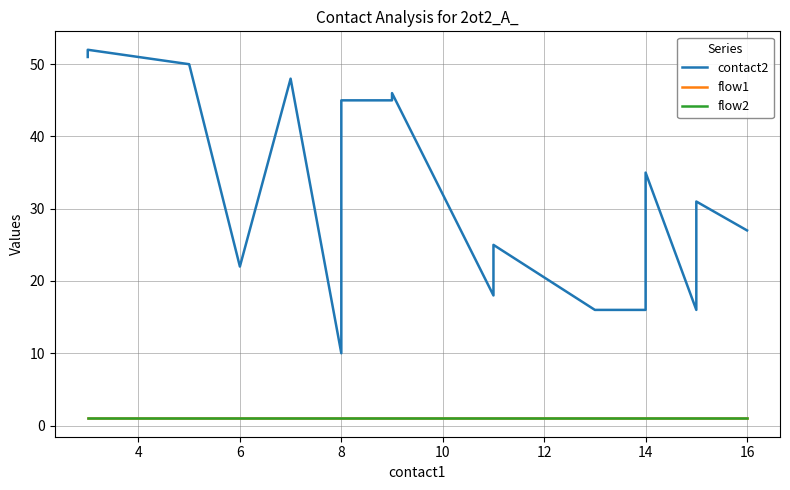

What is the lowest value of the flow1 series?

1